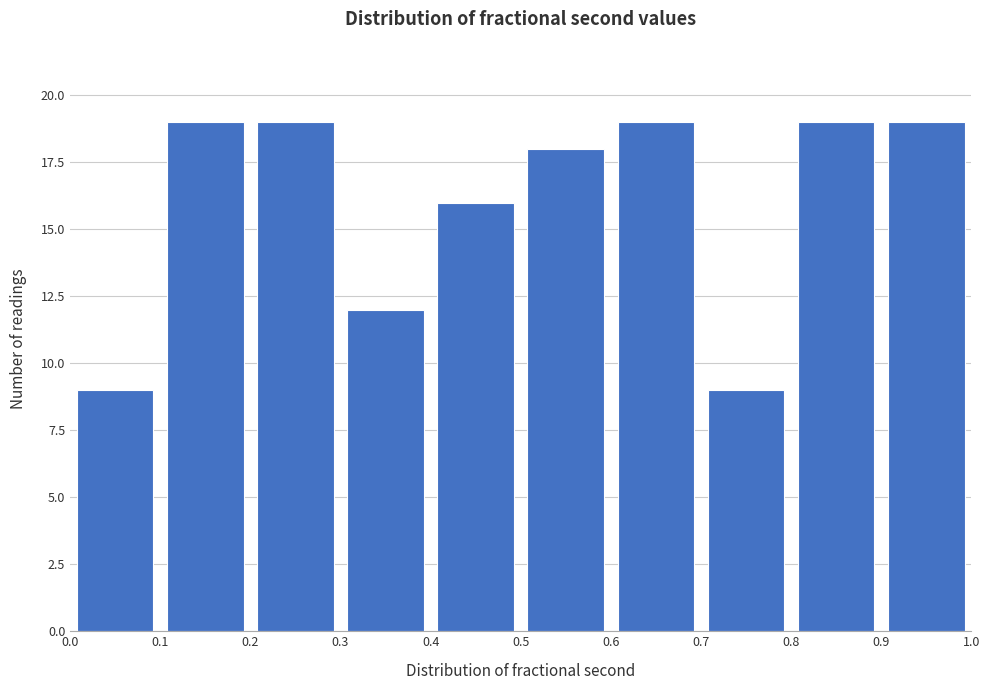

Reading left to right, transcribe this chart: for each bar, give the range it covers on the x-axis and its height. The values are not printed on the chart, so give them approximately, as read against the axis.

0.0 to 0.1: 9
0.1 to 0.2: 19
0.2 to 0.3: 19
0.3 to 0.4: 12
0.4 to 0.5: 16
0.5 to 0.6: 18
0.6 to 0.7: 19
0.7 to 0.8: 9
0.8 to 0.9: 19
0.9 to 1.0: 19